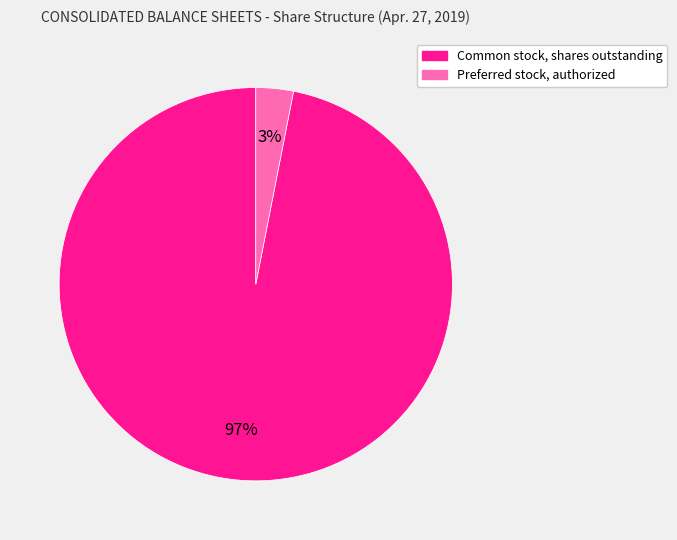

The Preferred stock, authorized slice represents 3% of the pie. True or false?

True